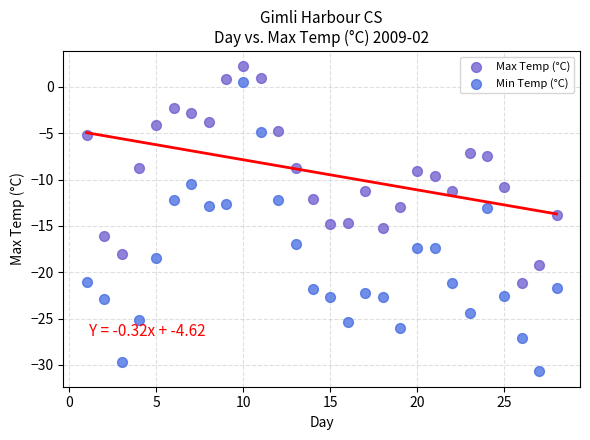

Across all data points, what is the range of Y values (max minus min)?

32.9